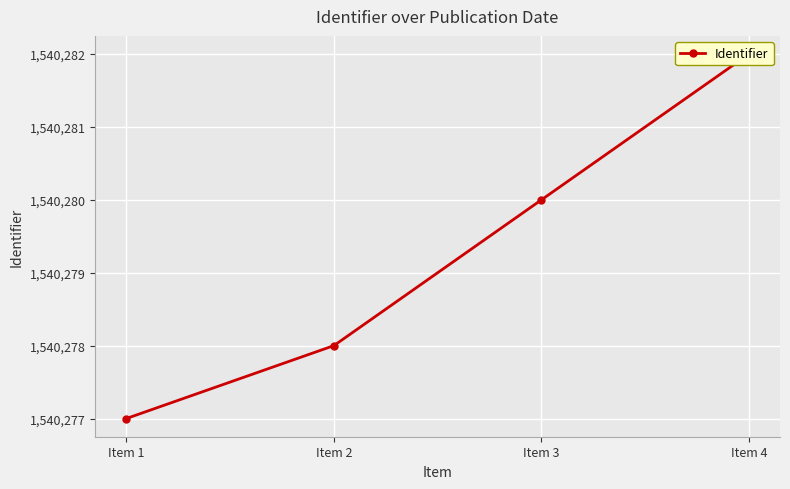

List the labels in order of value, largest first.

Item 4, Item 3, Item 2, Item 1